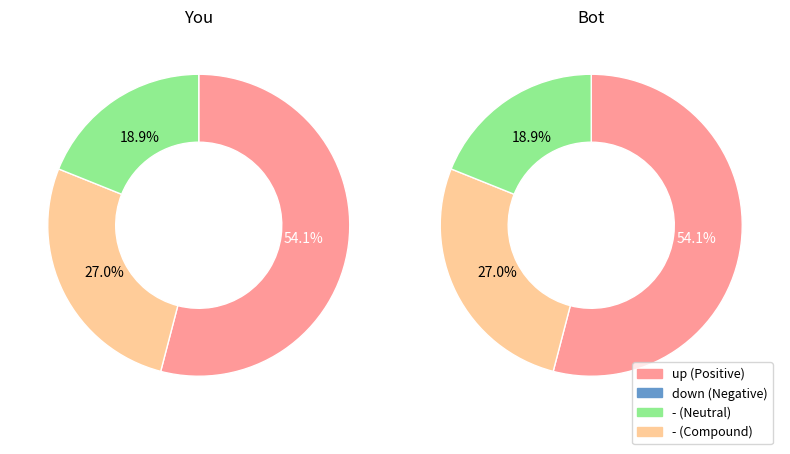

Is there any slice that represents more than half of the pie?

Yes